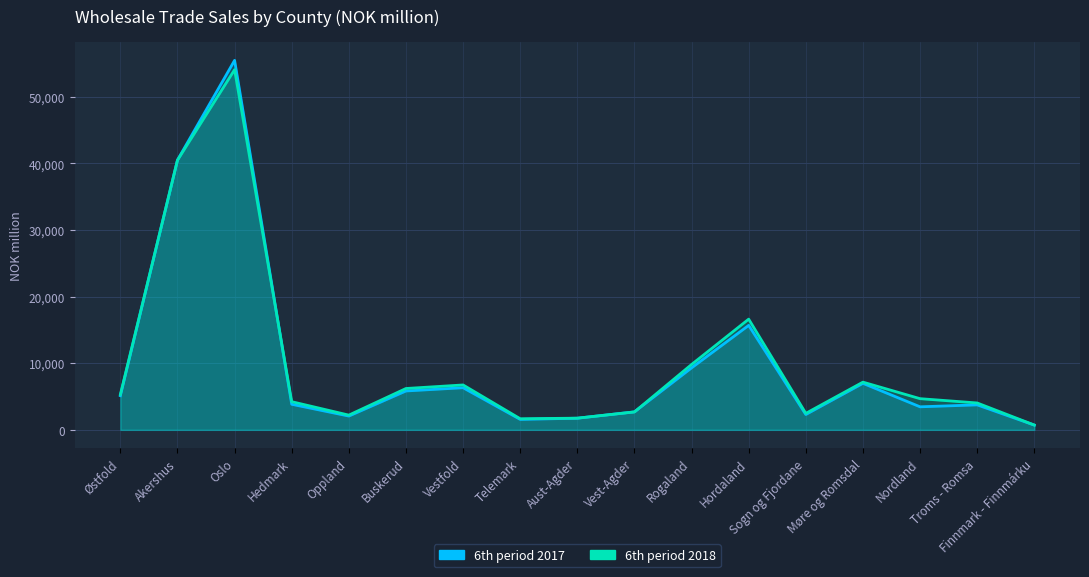

How many intersections are there between 6th period 2018 and 6th period 2017?

4